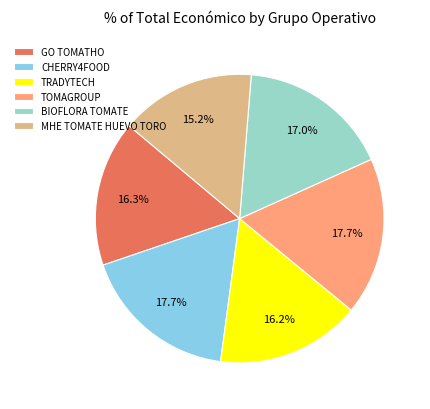

What percentage is the BIOFLORA TOMATE slice, to the nearest percent?

17%